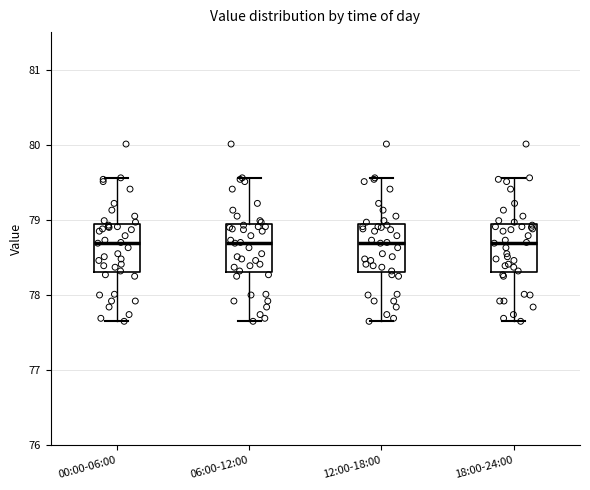

Reading left to right, read every box against the y-axis: the position of its median line, the range the box covers, and the ends of its whiskers. The values are not printed on the chart, so give them approximately, as read against the axis.

00:00-06:00: median 78.7, box 78.3 to 78.9, whiskers 77.7 to 79.6
06:00-12:00: median 78.7, box 78.3 to 78.9, whiskers 77.7 to 79.6
12:00-18:00: median 78.7, box 78.3 to 78.9, whiskers 77.7 to 79.6
18:00-24:00: median 78.7, box 78.3 to 78.9, whiskers 77.7 to 79.6